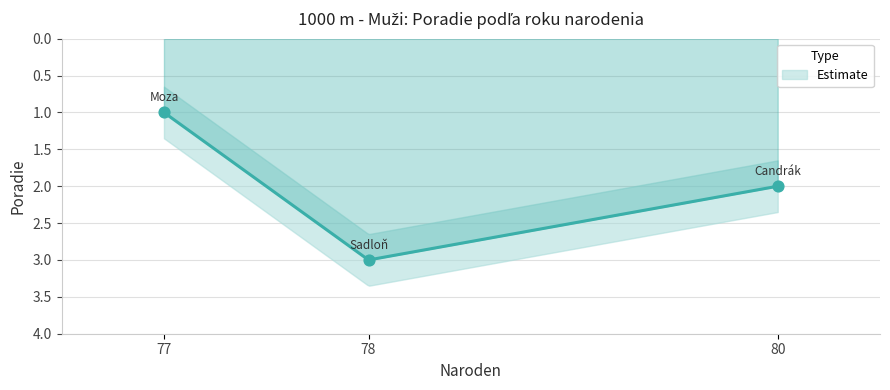

What is the change in value from 77 to 78?

+2